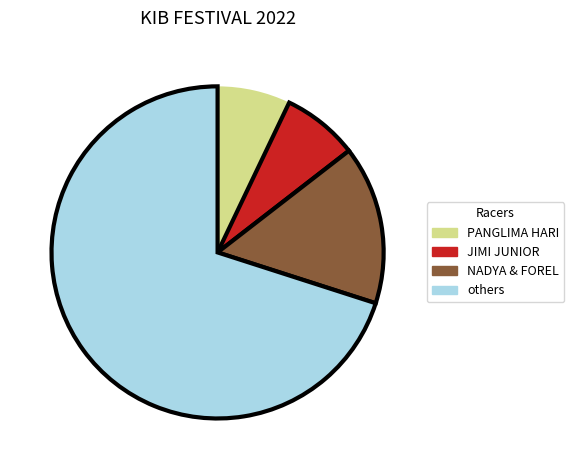

Approximately how many times larger is the value at others compared to NADYA & FOREL?

4.5